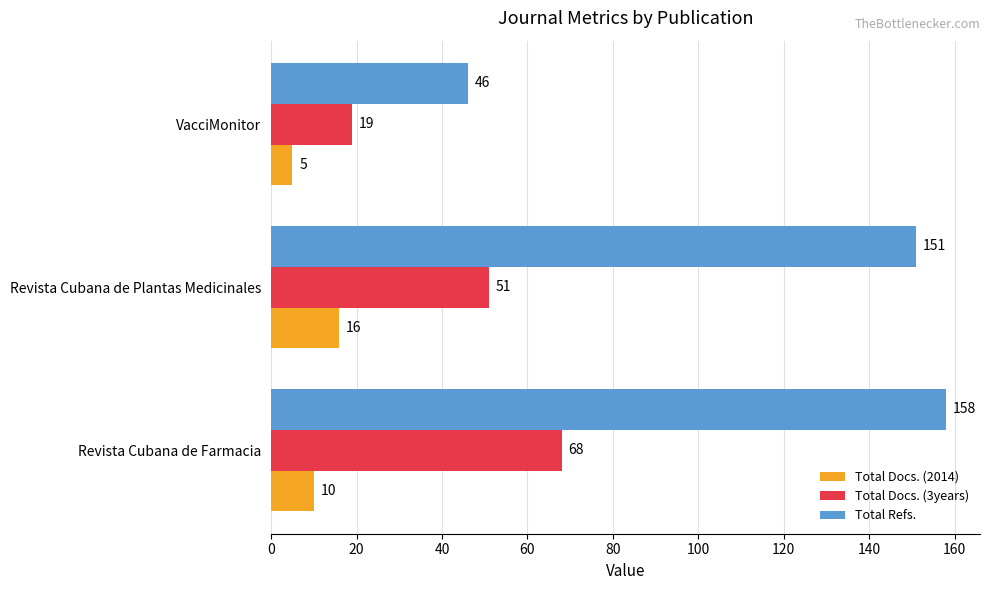

Count the Total Docs. (3years) values in the range 19 to 68.

3